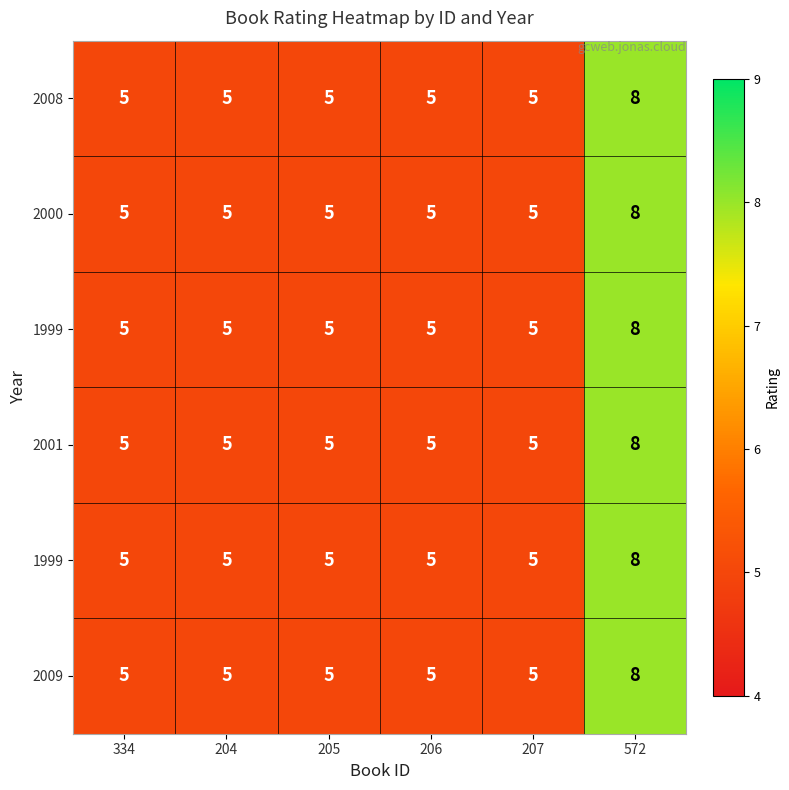

What is the greatest value displayed?

8